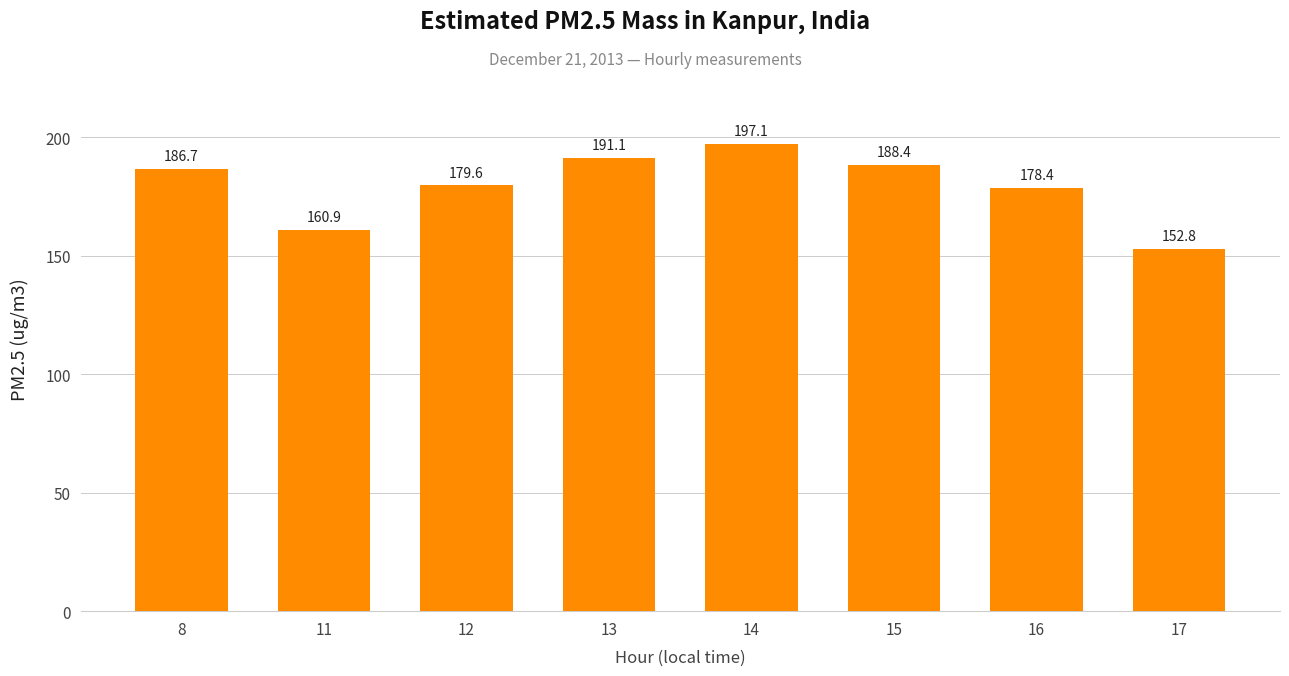

At which label is the value closest to 174?

16